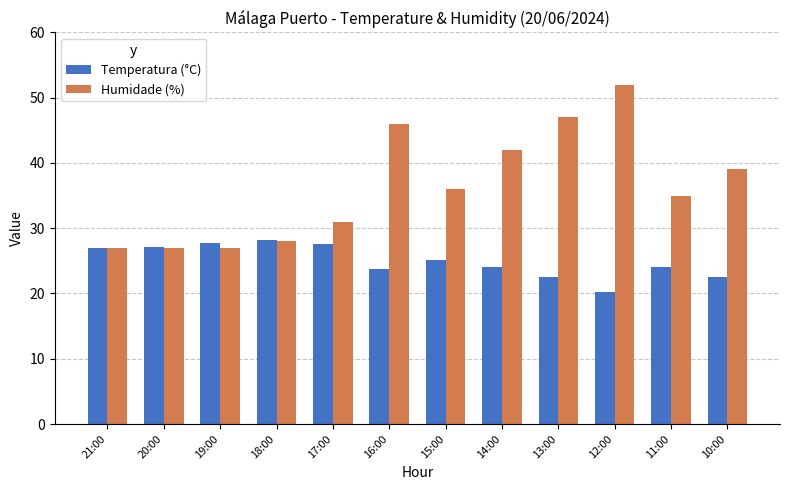

Rank the series at 10:00 from lowest to highest value.

Temperatura (°C), Humidade (%)